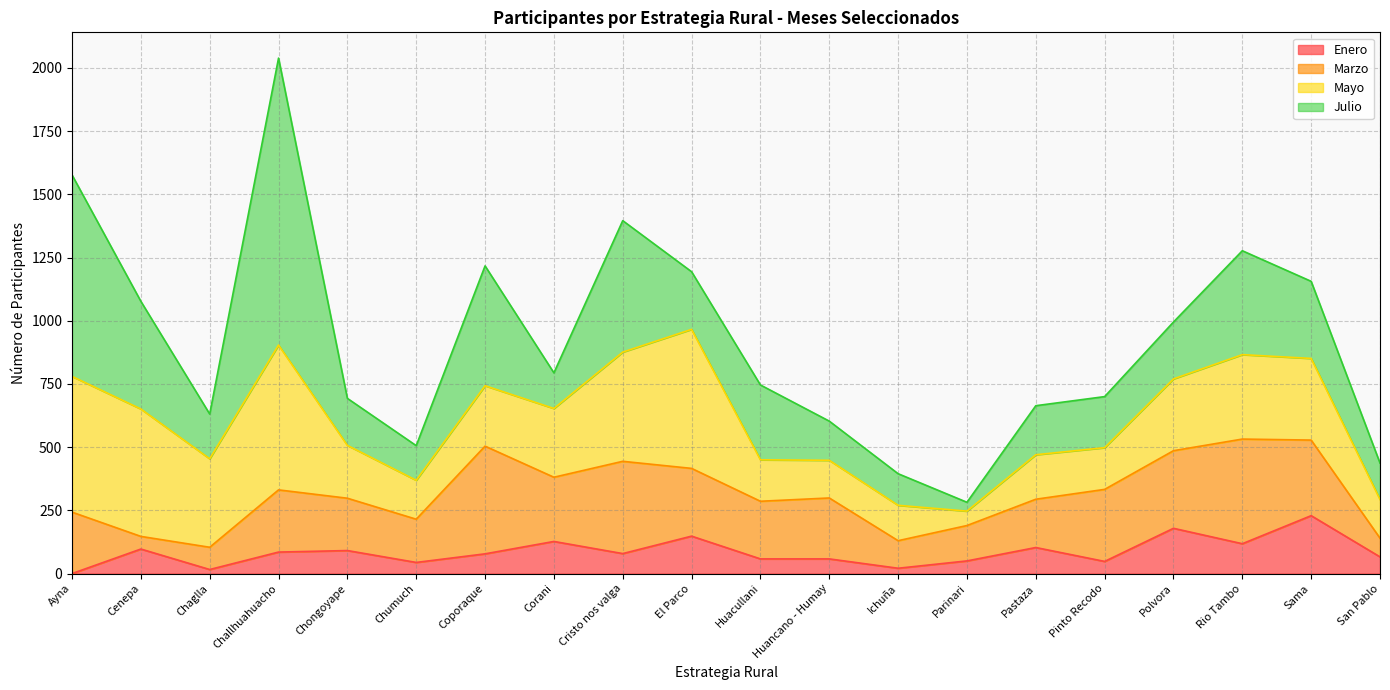

How many lines are shown in the chart?

4